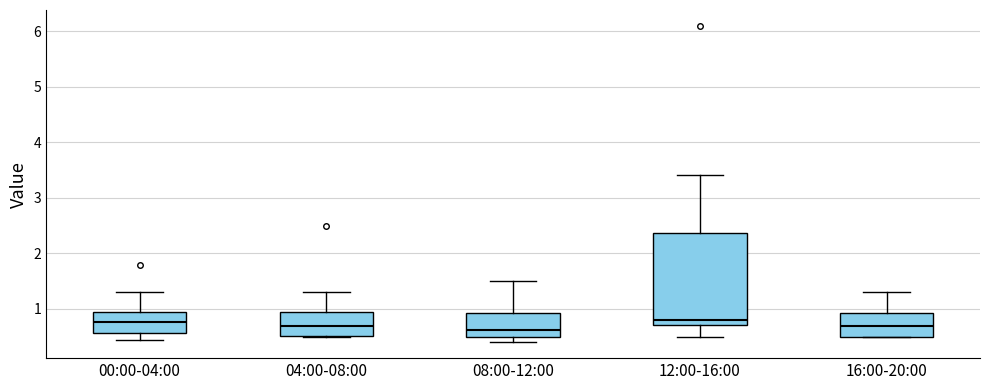

Reading left to right, transcribe this box plot: for each box, give where its median line is, the range the box spans, and where its two whiskers end, as read against the y-axis. The values are not printed on the chart, so give them approximately, as read against the axis.

00:00-04:00: median 0.8, box 0.6 to 1.0, whiskers 0.5 to 1.3
04:00-08:00: median 0.7, box 0.5 to 0.9, whiskers 0.5 to 1.3
08:00-12:00: median 0.6, box 0.5 to 0.9, whiskers 0.4 to 1.5
12:00-16:00: median 0.8, box 0.7 to 2.4, whiskers 0.5 to 3.4
16:00-20:00: median 0.7, box 0.5 to 0.9, whiskers 0.5 to 1.3